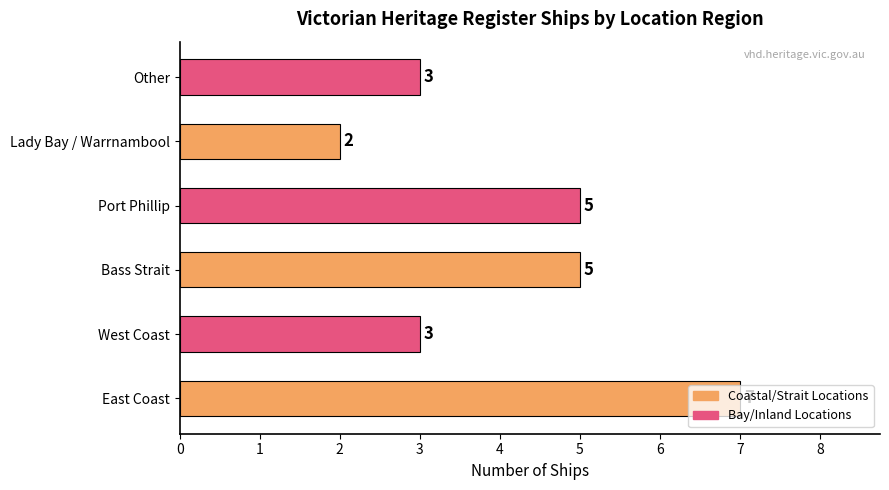

Which category has the lowest value across all series?

Lady Bay / Warrnambool